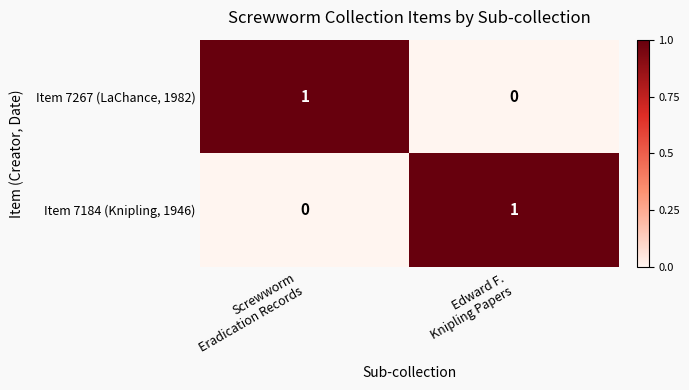

Reading right to left, transcribe all the data shown in this chart.

Item 7267 (LaChance, 1982): 0	1
Item 7184 (Knipling, 1946): 1	0